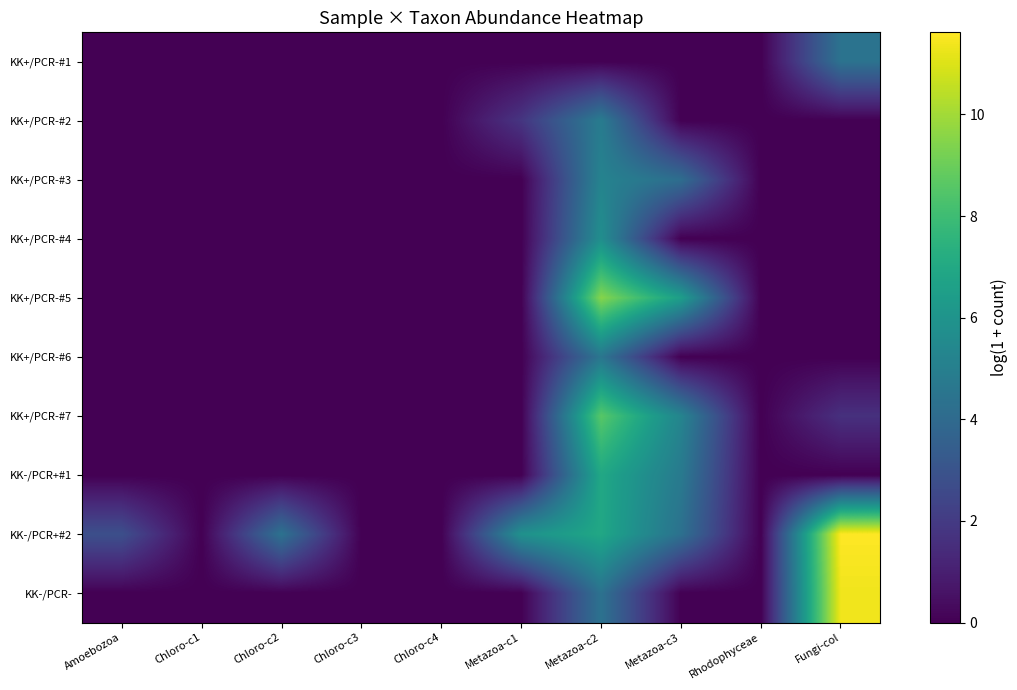

Between Chloro-c2 and Rhodophyceae, which is larger?

Chloro-c2